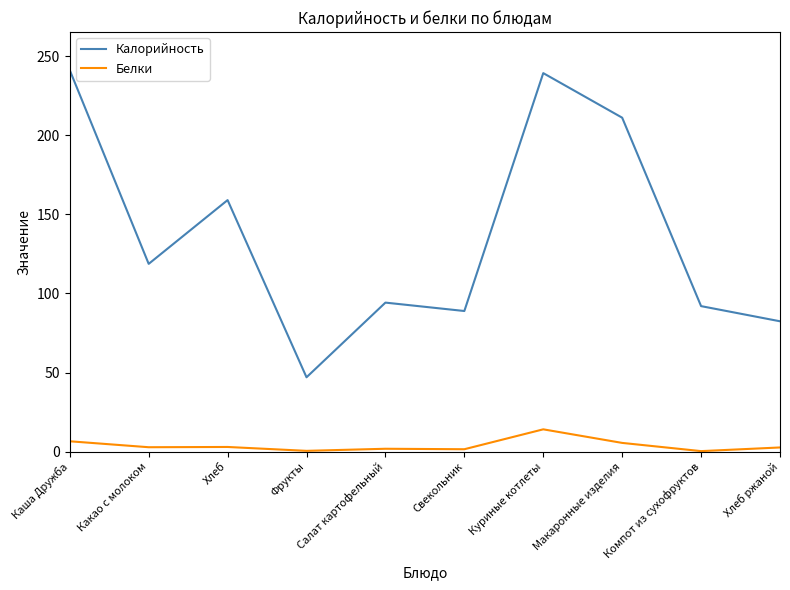

True or false: Белки and Калорийность intersect in this chart.

False